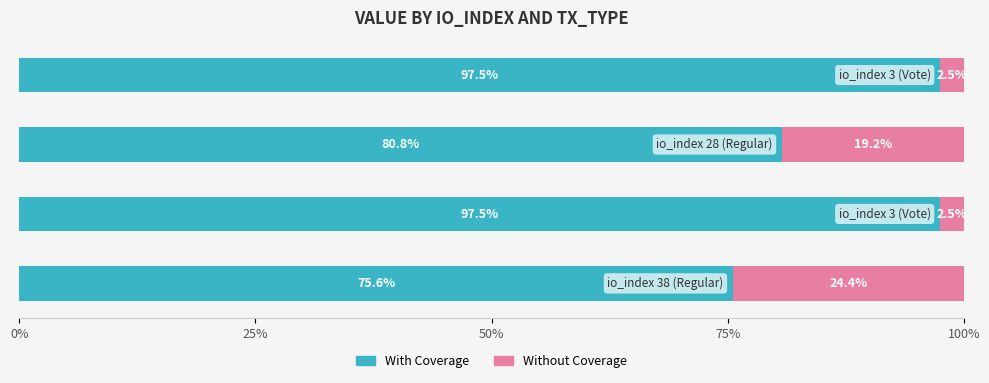

What are all the series names shown in the legend?

With Coverage, Without Coverage